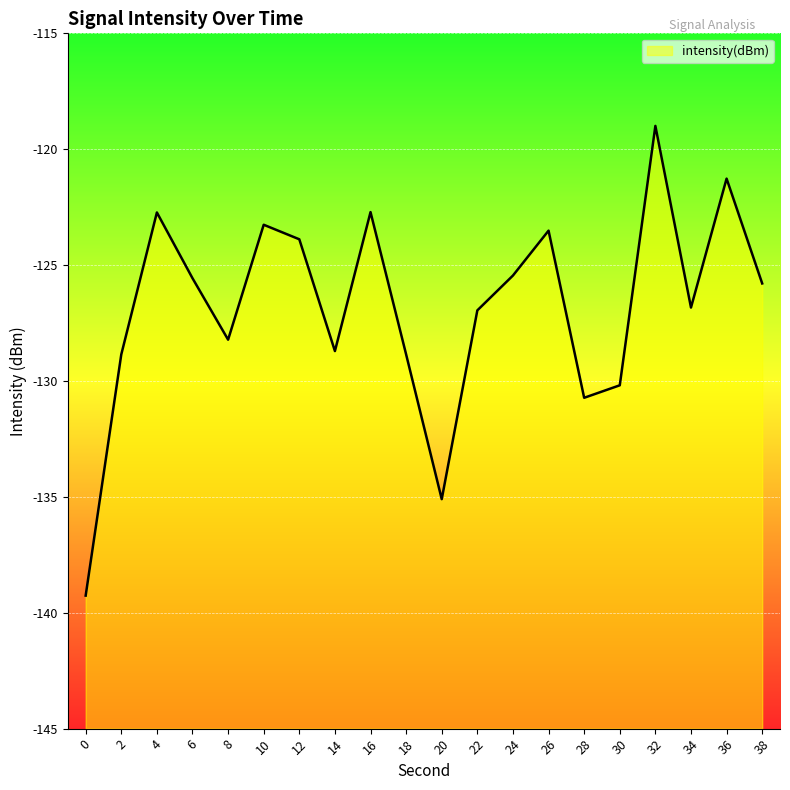

List the labels in order of value, smallest first.

0, 20, 28, 30, 2, 18, 14, 8, 22, 34, 38, 6, 24, 12, 26, 10, 4, 16, 36, 32